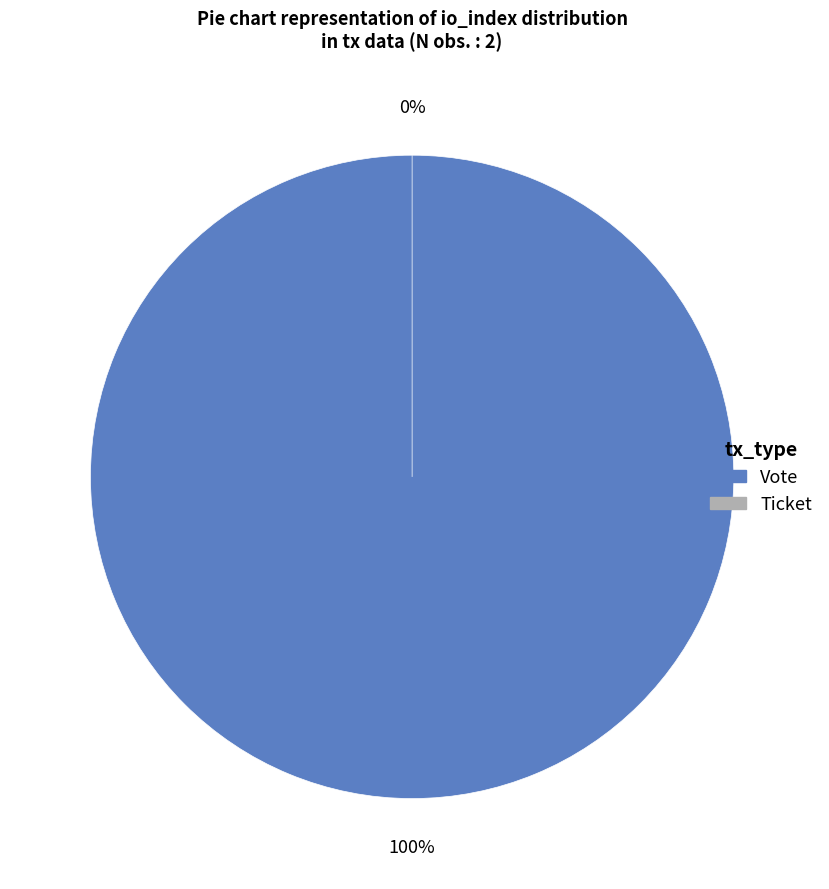

How many slices are in this pie chart?

2